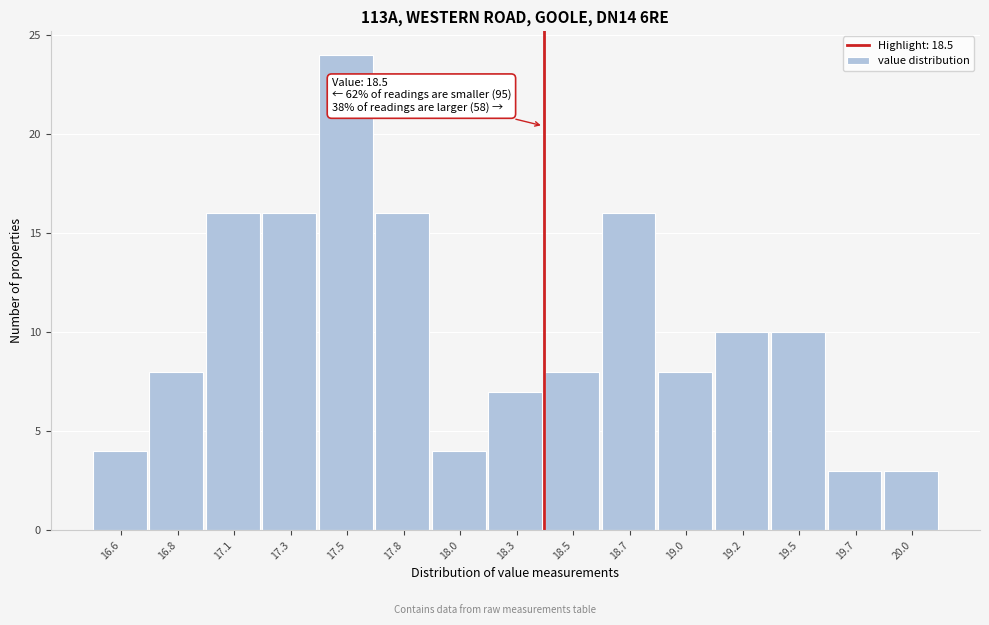

Reading right to left, transcribe all the data shown in this chart.

3	3	10	10	8	16	8	7	4	16	24	16	16	8	4